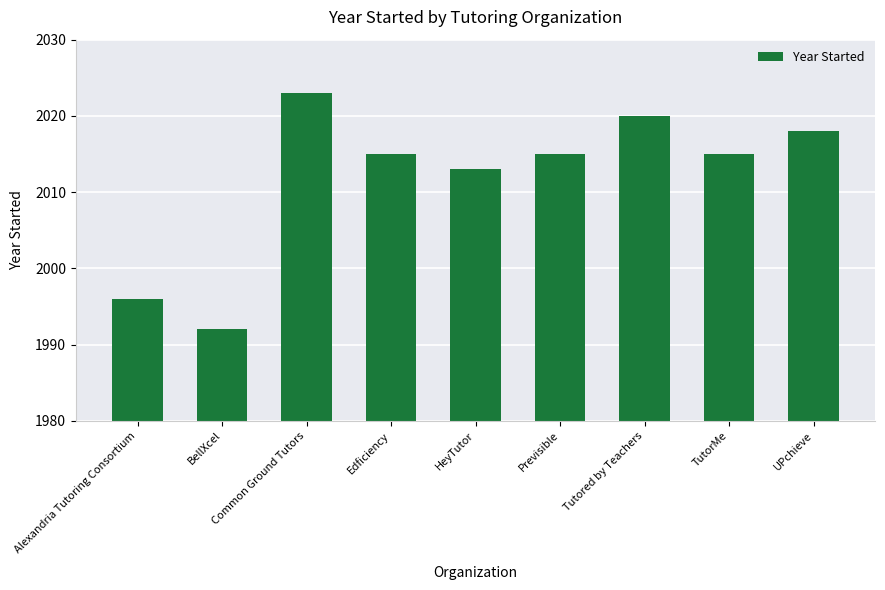

Which label corresponds to the largest value in the chart?

Common Ground Tutors